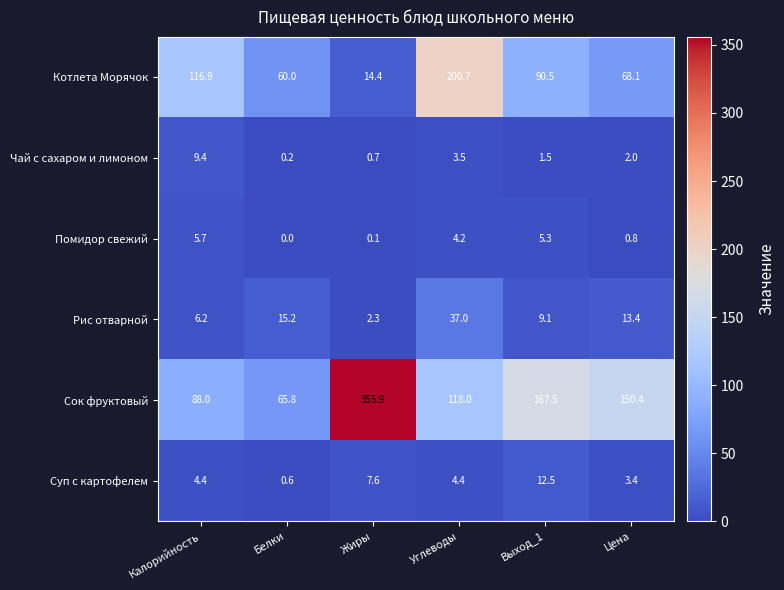

What is the greatest value displayed?

355.9